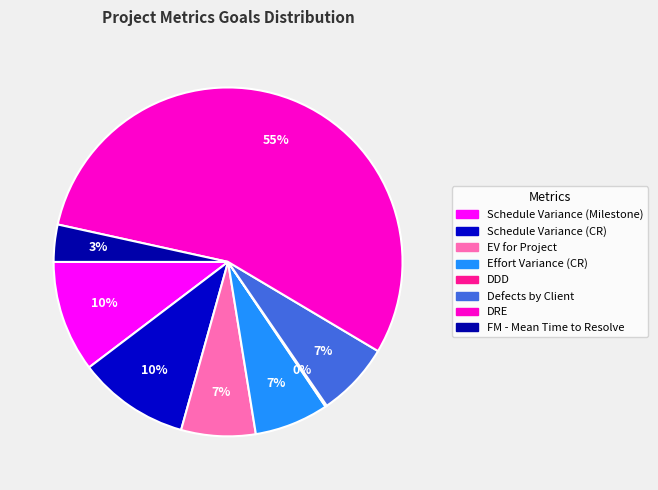

Between EV for Project and DDD, which is larger?

EV for Project